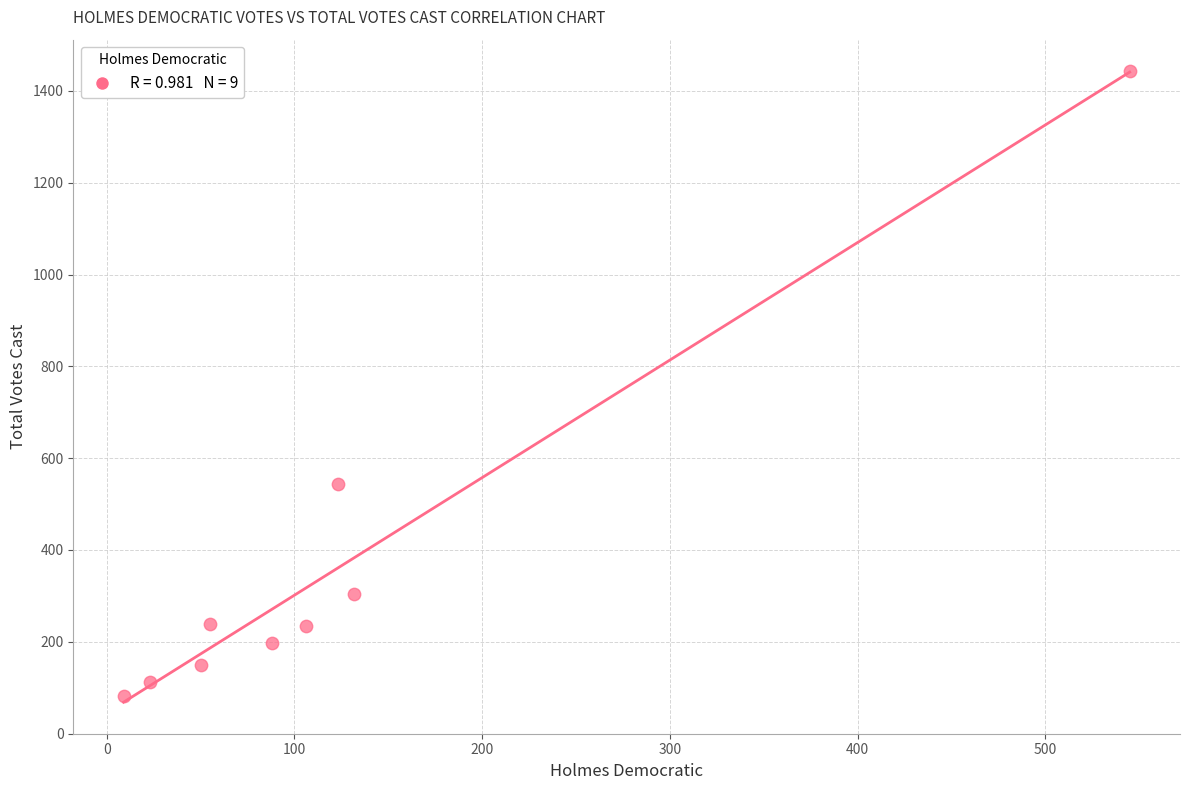

What is the average X value?

126